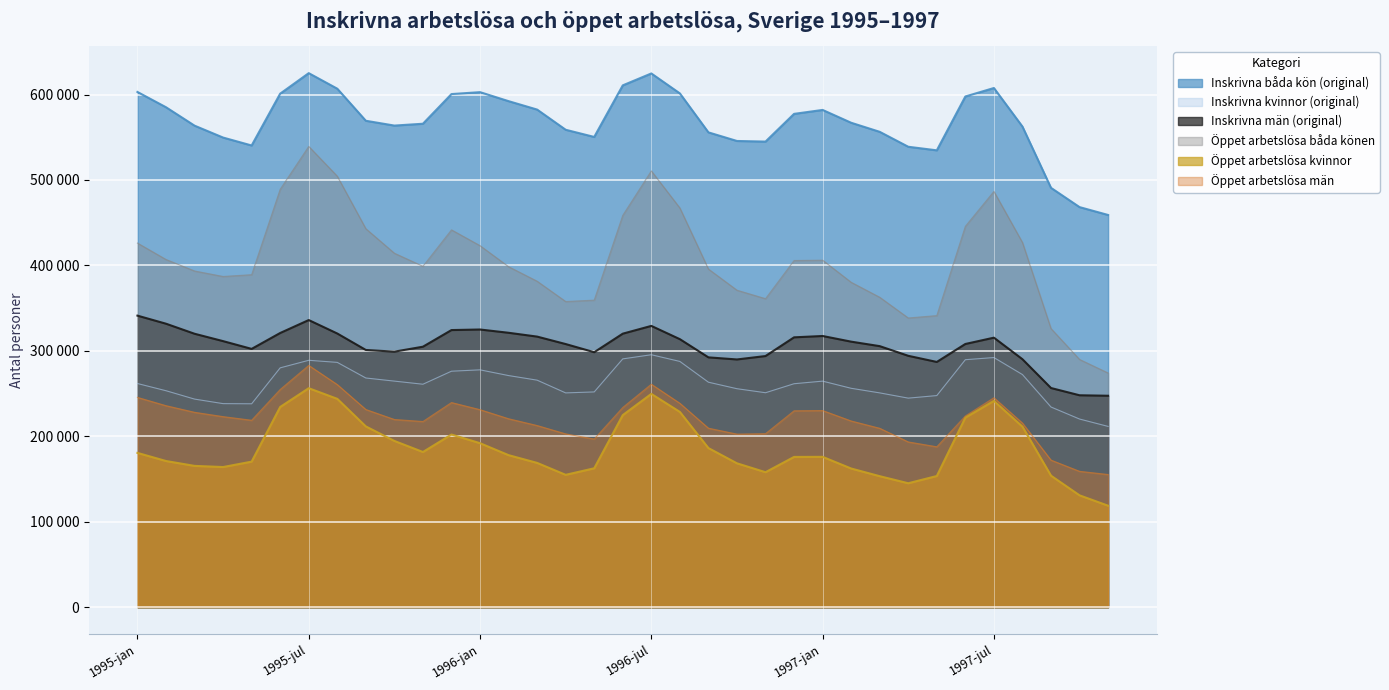

Reading left to right, transcribe all the data shown in this chart.

Inskrivna båda kön (original): 1995-jan=602984	1995-feb=585109	1995-mar=563558	1995-apr=549622	1995-maj=540350	1995-jun=601002	1995-jul=624998	1995-aug=606809	1995-sep=569270	1995-okt=563644	1995-nov=565792	1995-dec=600508	1996-jan=602758	1996-feb=592226	1996-mar=582378	1996-apr=558753	1996-maj=550346	1996-jun=610705	1996-jul=624645	1996-aug=601301	1996-sep=555686	1996-okt=545626	1996-nov=544908	1996-dec=577342	1997-jan=581948	1997-feb=566949	1997-mar=556330	1997-apr=538857	1997-maj=534673	1997-jun=597684	1997-jul=607604	1997-aug=562450	1997-sep=490772	1997-okt=468224	1997-nov=459027
Inskrivna kvinnor (original): 1995-jan=261770	1995-feb=253335	1995-mar=243540	1995-apr=238240	1995-maj=238048	1995-jun=280099	1995-jul=288952	1995-aug=286511	1995-sep=268226	1995-okt=264587	1995-nov=260936	1995-dec=276179	1996-jan=277770	1996-feb=271070	1996-mar=265700	1996-apr=250793	1996-maj=251930	1996-jun=290596	1996-jul=295448	1996-aug=287619	1996-sep=263311	1996-okt=255691	1996-nov=250989	1996-dec=261522	1997-jan=264556	1997-feb=256180	1997-mar=250813	1997-apr=244657	1997-maj=247661	1997-jun=289641	1997-jul=292170	1997-aug=272248	1997-sep=234266	1997-okt=220207	1997-nov=211566
Inskrivna män (original): 1995-jan=341214	1995-feb=331774	1995-mar=320018	1995-apr=311382	1995-maj=302302	1995-jun=320903	1995-jul=336046	1995-aug=320298	1995-sep=301044	1995-okt=299057	1995-nov=304856	1995-dec=324329	1996-jan=324988	1996-feb=321156	1996-mar=316678	1996-apr=307960	1996-maj=298416	1996-jun=320109	1996-jul=329197	1996-aug=313682	1996-sep=292375	1996-okt=289935	1996-nov=293919	1996-dec=315820	1997-jan=317392	1997-feb=310769	1997-mar=305517	1997-apr=294200	1997-maj=287012	1997-jun=308043	1997-jul=315434	1997-aug=290202	1997-sep=256506	1997-okt=248017	1997-nov=247461
Öppet arbetslösa båda könen: 1995-jan=426134	1995-feb=406916	1995-mar=393468	1995-apr=387044	1995-maj=389134	1995-jun=489084	1995-jul=539238	1995-aug=504378	1995-sep=442926	1995-okt=414252	1995-nov=398954	1995-dec=441582	1996-jan=423106	1996-feb=398484	1996-mar=381482	1996-apr=357726	1996-maj=359349	1996-jun=458570	1996-jul=510583	1996-aug=467182	1996-sep=395727	1996-okt=370967	1996-nov=361052	1996-dec=405724	1997-jan=406116	1997-feb=380230	1997-mar=362704	1997-apr=338462	1997-maj=341263	1997-jun=445750	1997-jul=486558	1997-aug=426797	1997-sep=326055	1997-okt=289932	1997-nov=274085
Öppet arbetslösa kvinnor: 1995-jan=180582	1995-feb=171085	1995-mar=165376	1995-apr=164024	1995-maj=170353	1995-jun=234300	1995-jul=256285	1995-aug=243842	1995-sep=211557	1995-okt=194576	1995-nov=181635	1995-dec=202082	1996-jan=191939	1996-feb=177942	1996-mar=168876	1996-apr=154909	1996-maj=162561	1996-jun=224813	1996-jul=249632	1996-aug=228529	1996-sep=186235	1996-okt=168399	1996-nov=157980	1996-dec=175865	1997-jan=175964	1997-feb=162301	1997-mar=153325	1997-apr=145061	1997-maj=153515	1997-jun=221911	1997-jul=241440	1997-aug=211318	1997-sep=153925	1997-okt=130920	1997-nov=118791
Öppet arbetslösa män: 1995-jan=245552	1995-feb=235831	1995-mar=228092	1995-apr=223020	1995-maj=218781	1995-jun=254784	1995-jul=282953	1995-aug=260536	1995-sep=231369	1995-okt=219676	1995-nov=217319	1995-dec=239500	1996-jan=231167	1996-feb=220542	1996-mar=212606	1996-apr=202817	1996-maj=196788	1996-jun=233757	1996-jul=260951	1996-aug=238653	1996-sep=209492	1996-okt=202568	1996-nov=203072	1996-dec=229859	1997-jan=230152	1997-feb=217929	1997-mar=209379	1997-apr=193401	1997-maj=187748	1997-jun=223839	1997-jul=245118	1997-aug=215479	1997-sep=172130	1997-okt=159012	1997-nov=155294